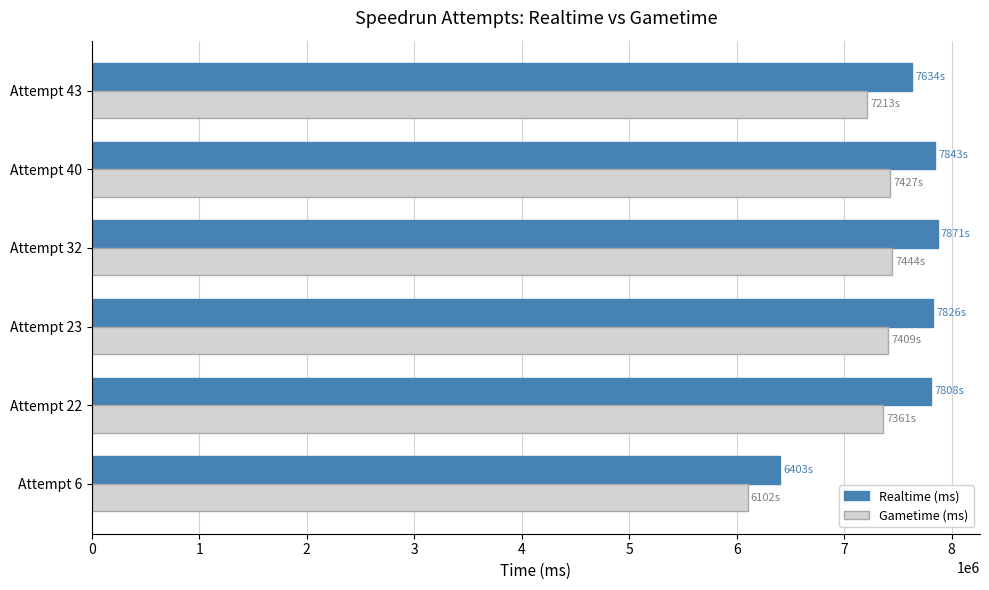

Which series has the largest range (max minus min)?

Realtime (ms)